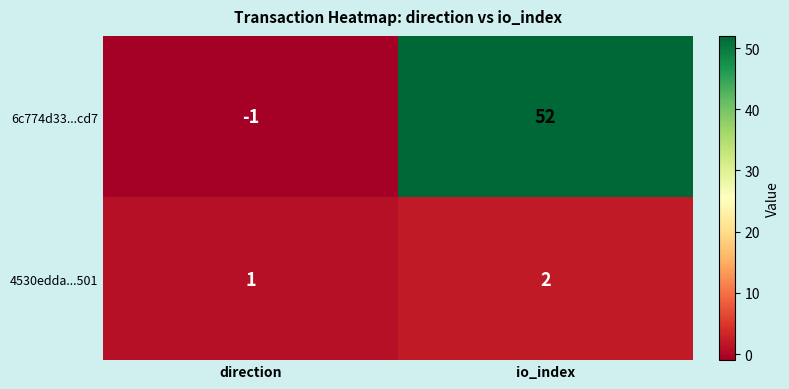

At which label is 6c774d33...cd7 closest to 25?

direction